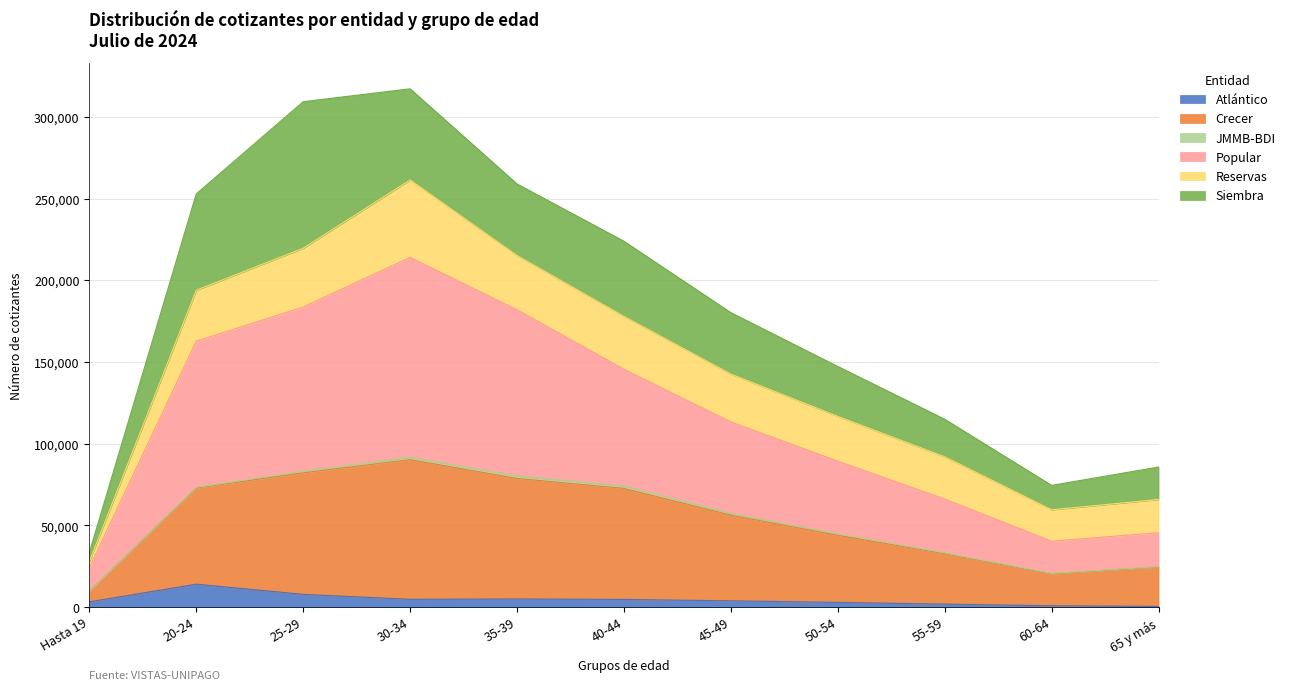

What is the maximum value for Atlántico?

14103